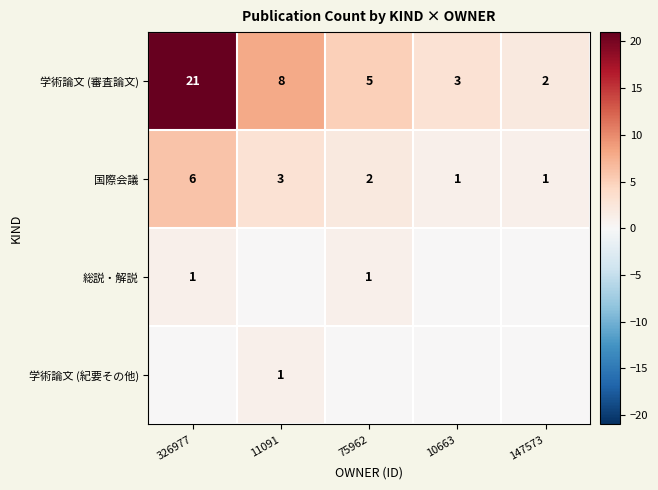

True or false: 学術論文 (紀要その他) has a value of -1 at 75962.

False